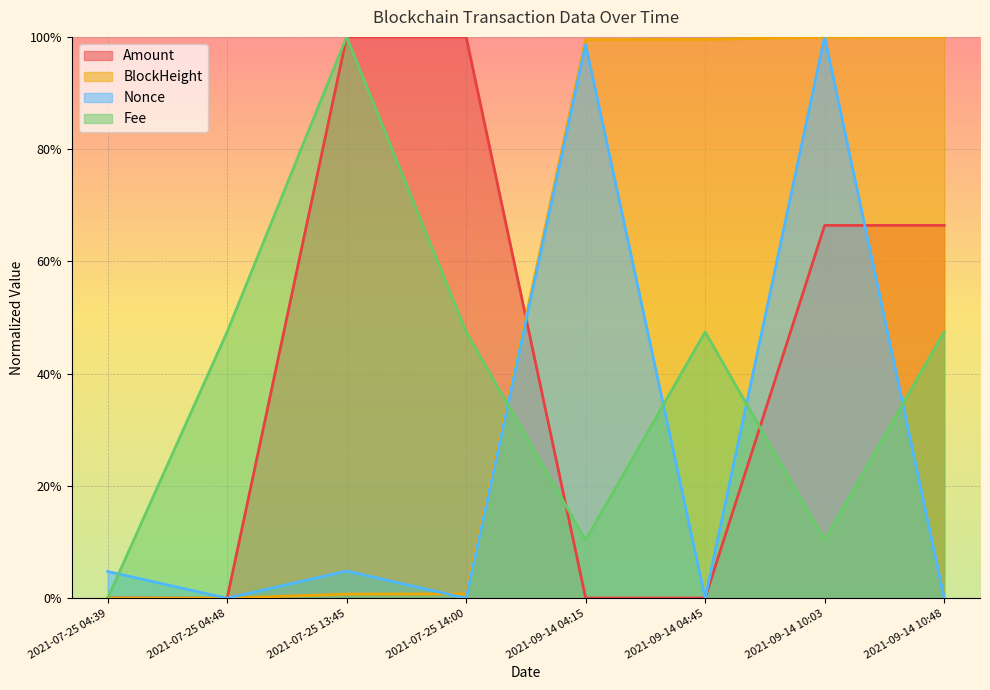

In Fee, how many points are lower than both neighbors (excluding endpoints)?

2